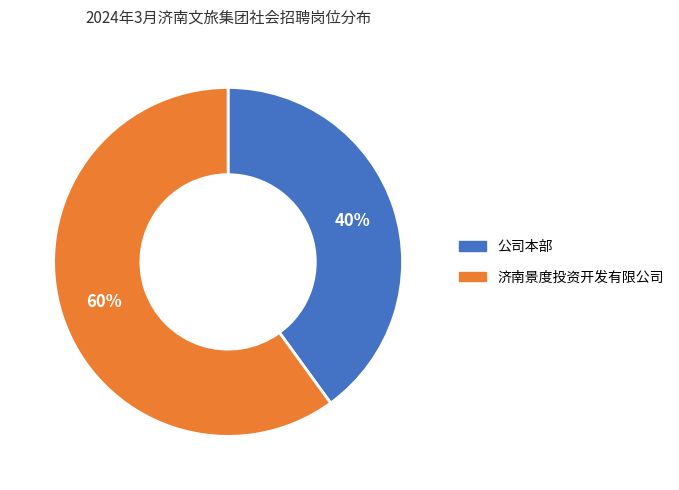

Rank the categories by value from lowest to highest.

公司本部, 济南景度投资开发有限公司